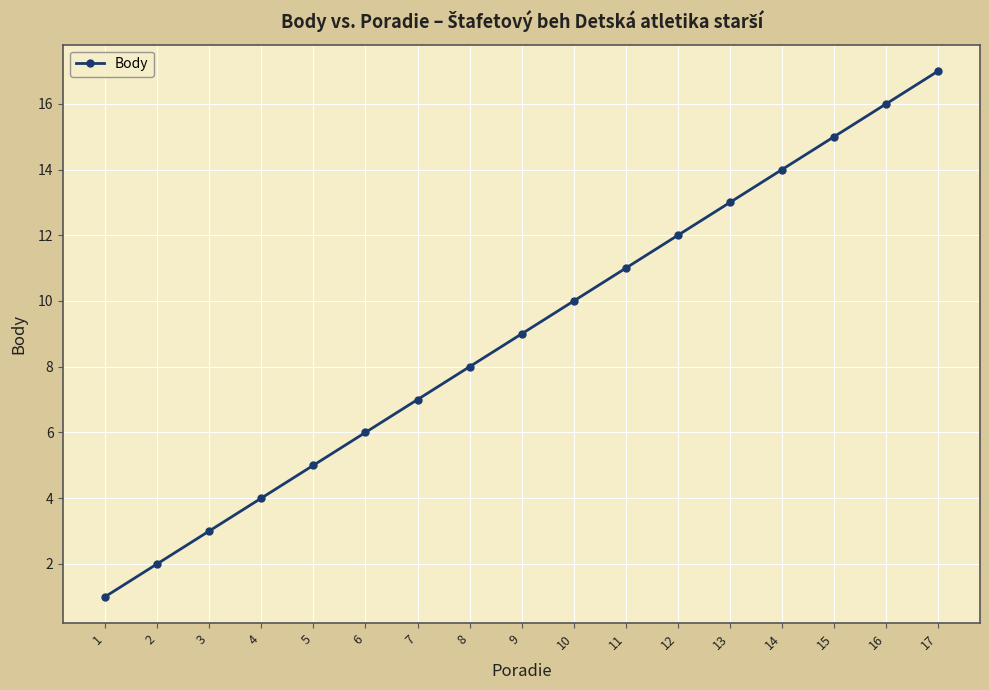

Reading left to right, what are all the values shown in this chart?

1	2	3	4	5	6	7	8	9	10	11	12	13	14	15	16	17